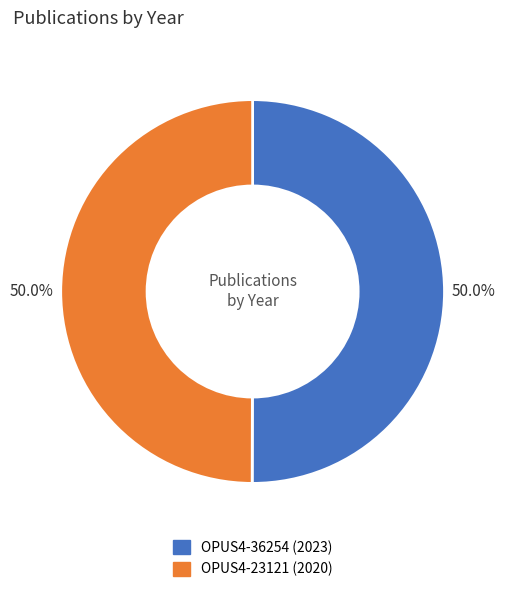

How many slices are in this pie chart?

2